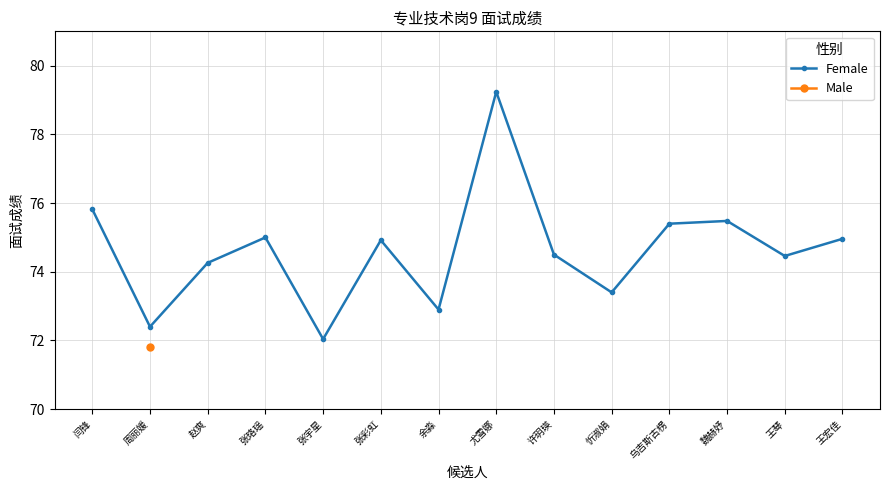

What is the minimum value shown in the chart?

72.0